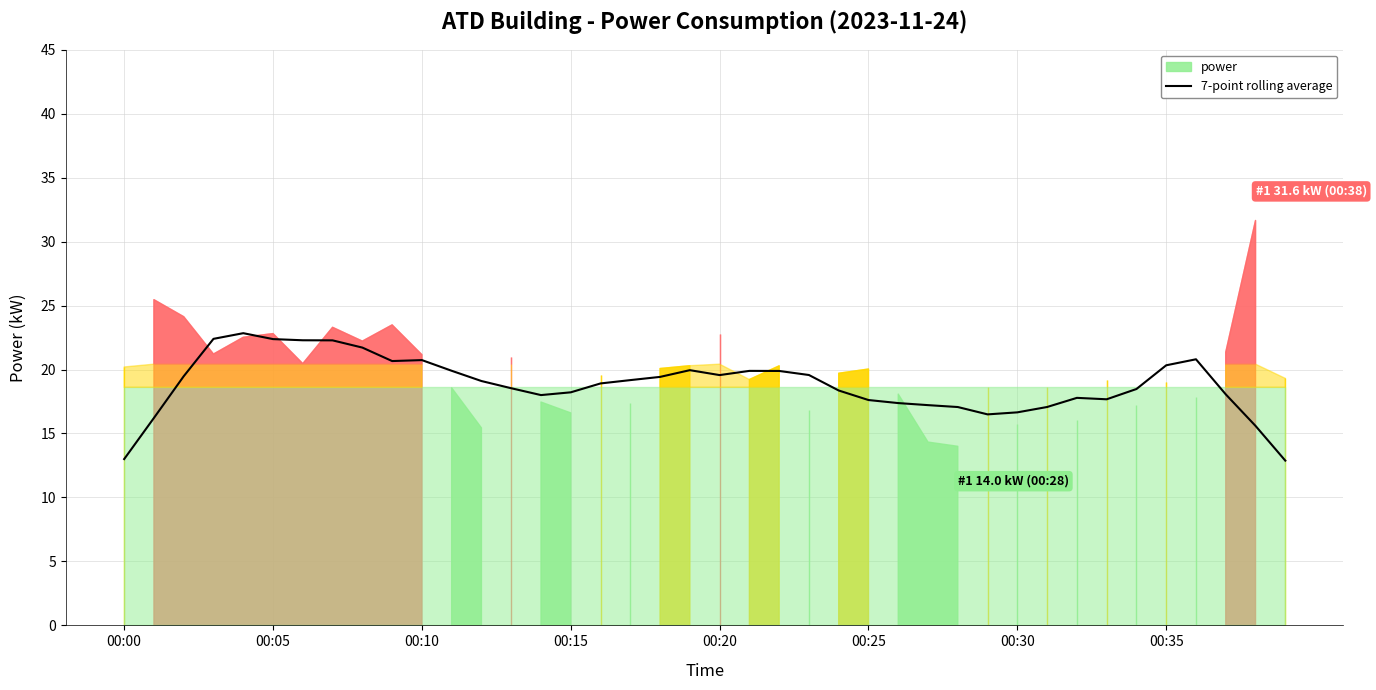

Reading left to right, what are all the values shown in this chart?

13.0	16.2	19.5	22.4	22.8	22.4	22.3	22.3	21.7	20.7	20.7	19.9	19.1	18.5	18.0	18.2	18.9	19.2	19.4	19.9	19.6	19.9	19.9	19.6	18.4	17.6	17.4	17.2	17.1	16.5	16.7	17.1	17.8	17.7	18.5	20.3	20.8	18.1	15.6	12.9